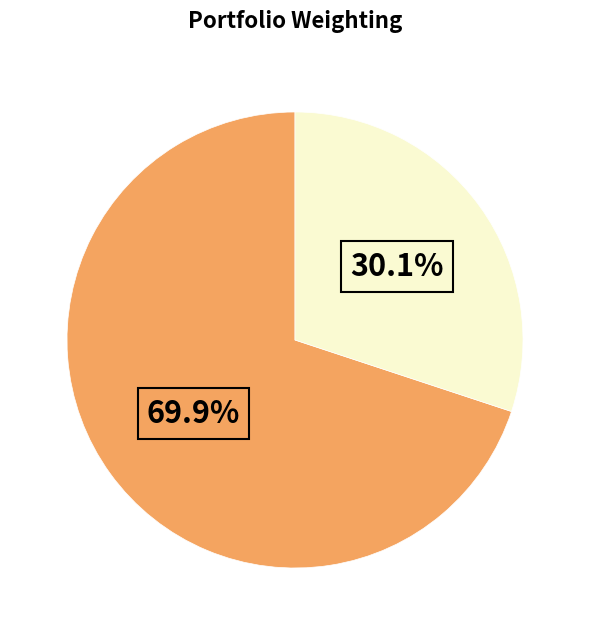

Count the number of slices in the pie.

2